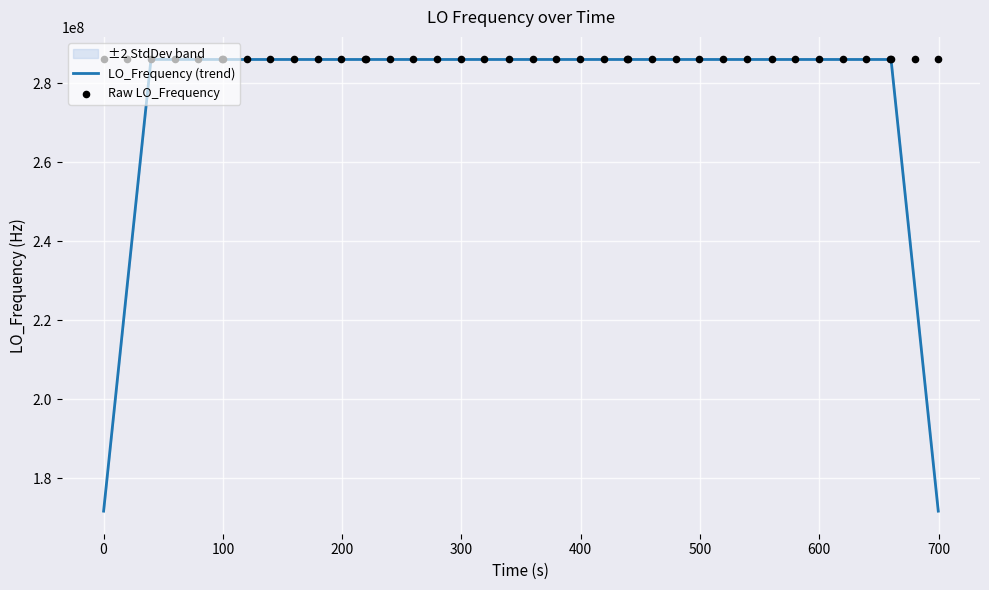

What is the maximum value for LO_Frequency (trend)?

286047002.8